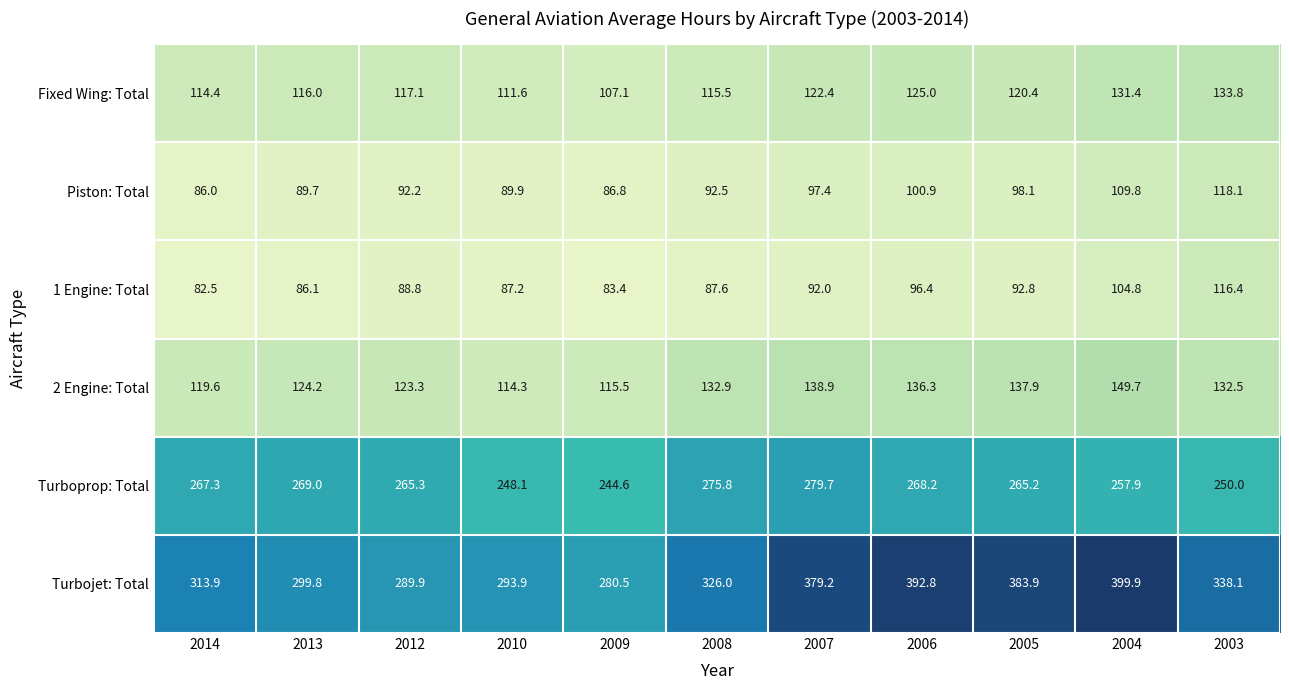

Which series has the largest range (max minus min)?

Turbojet: Total